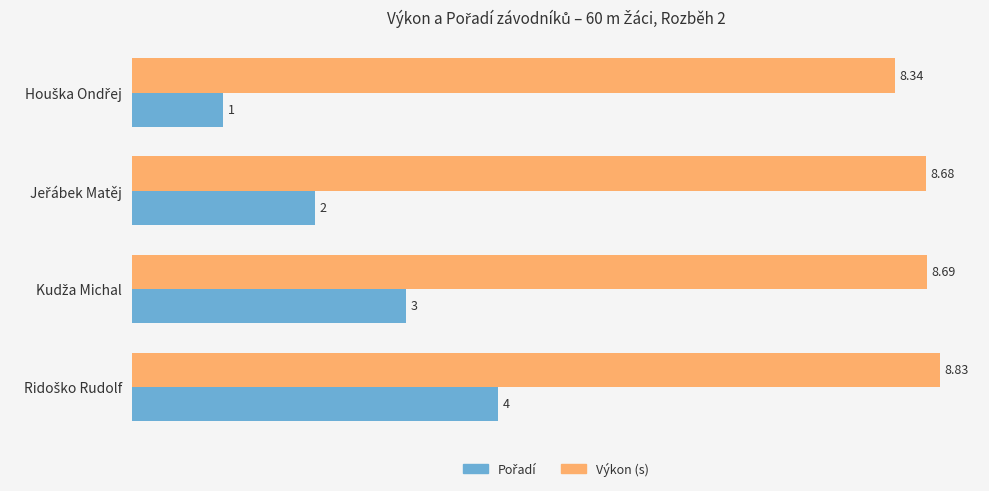

At how many categories does at least one series exceed 4?

4